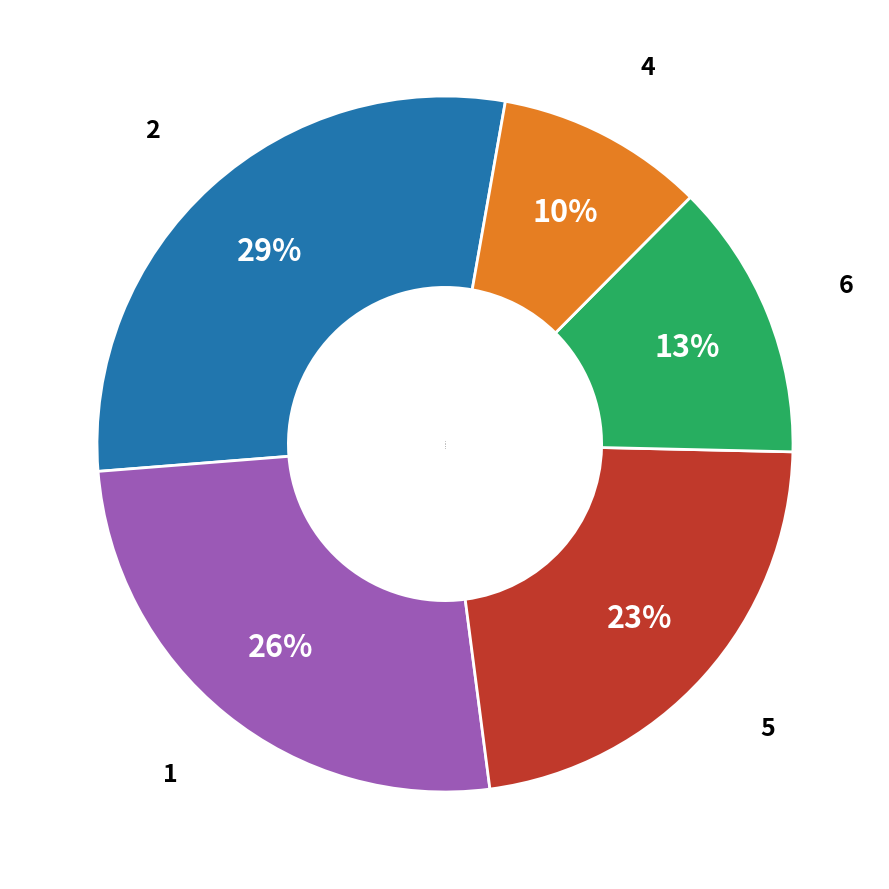

To the nearest percent, what is the difference between the largest and smallest slice percentages?

19%